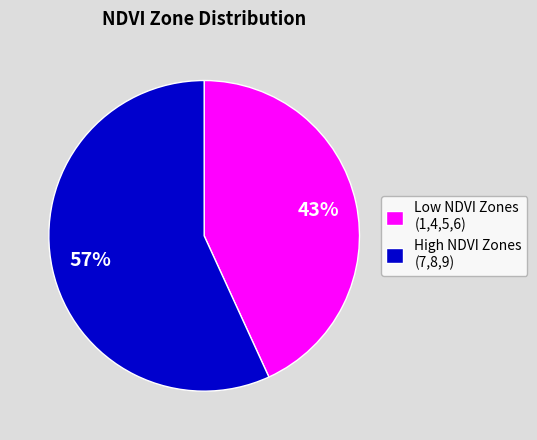

Do Low NDVI Zones (1,4,5,6) and High NDVI Zones (7,8,9) together represent more than half of the pie?

Yes